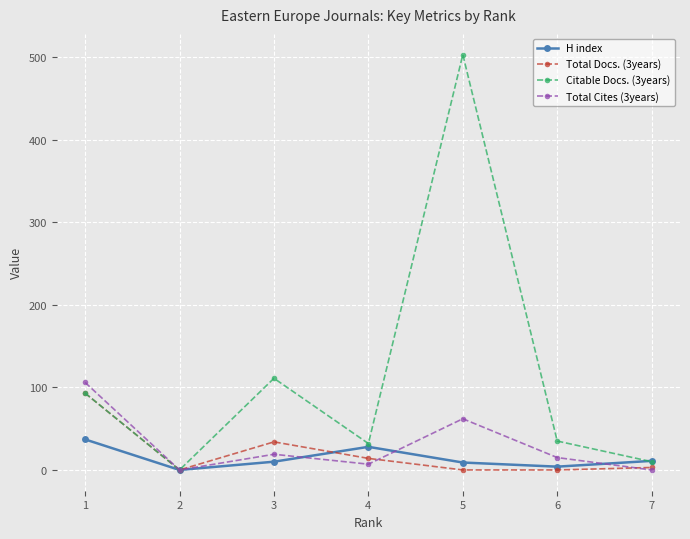

At which label does H index first exceed 10?

1